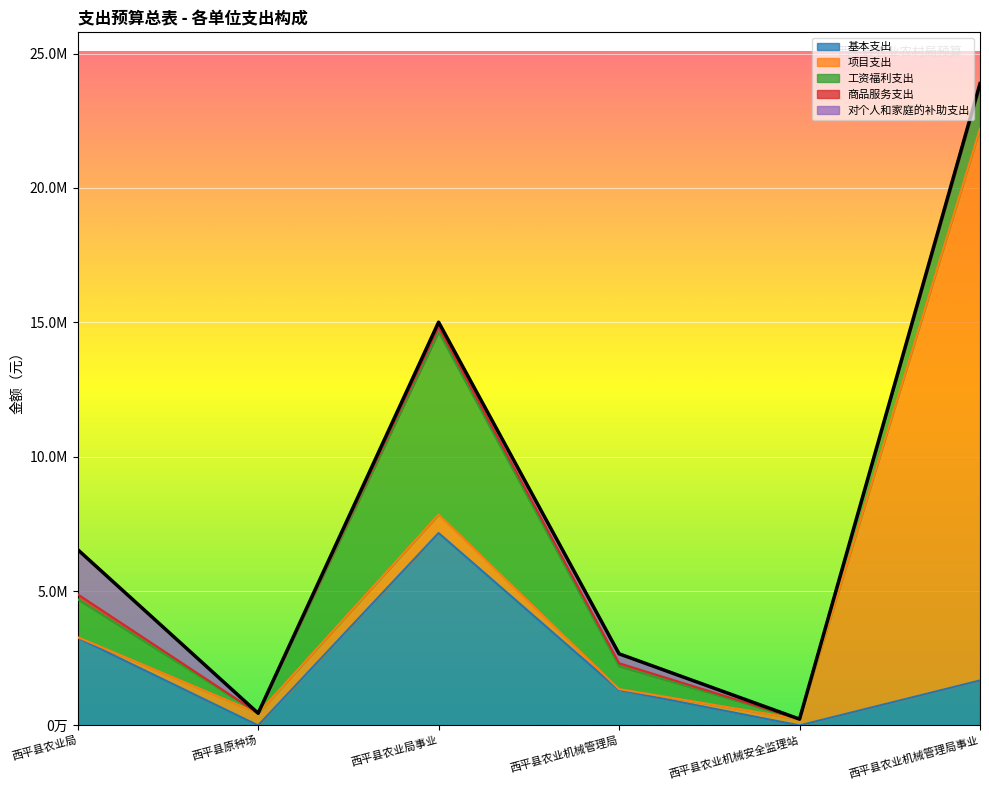

How many values in the 基本支出 series exceed 1672127?

2